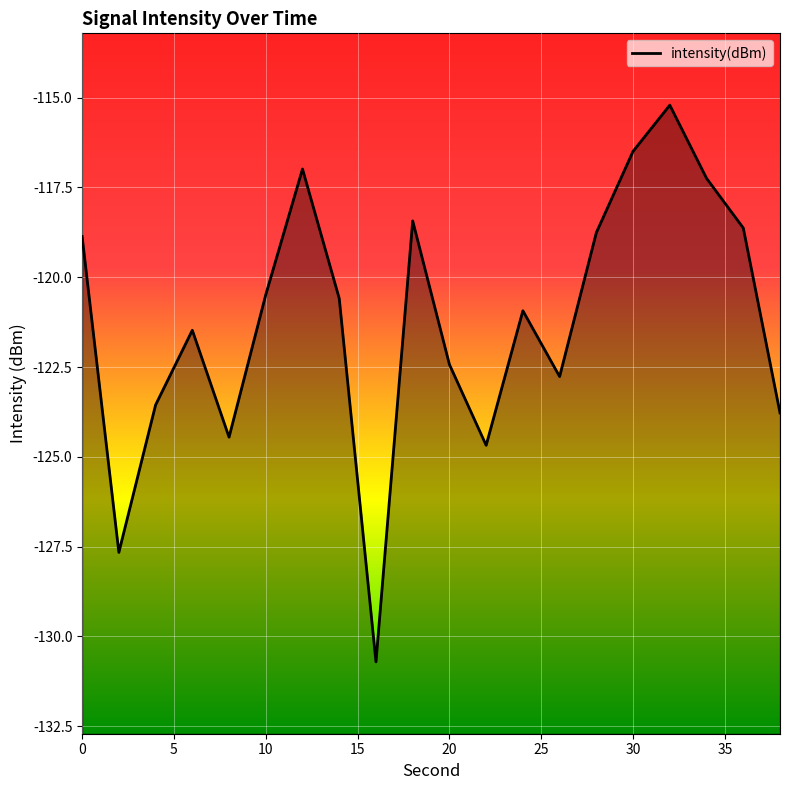

What is the minimum value shown in the chart?

-130.7